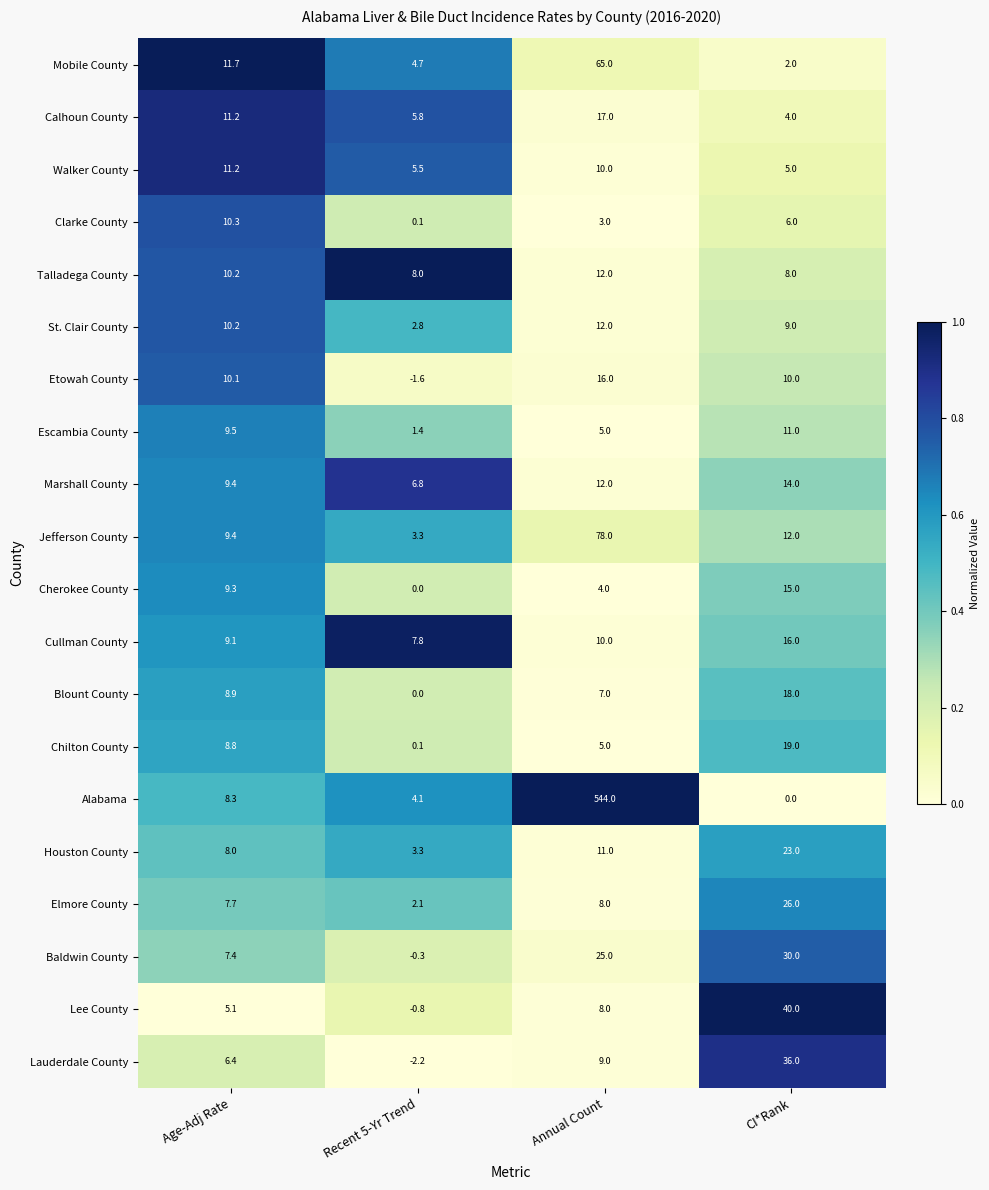

At how many categories does at least one series exceed 0?

4